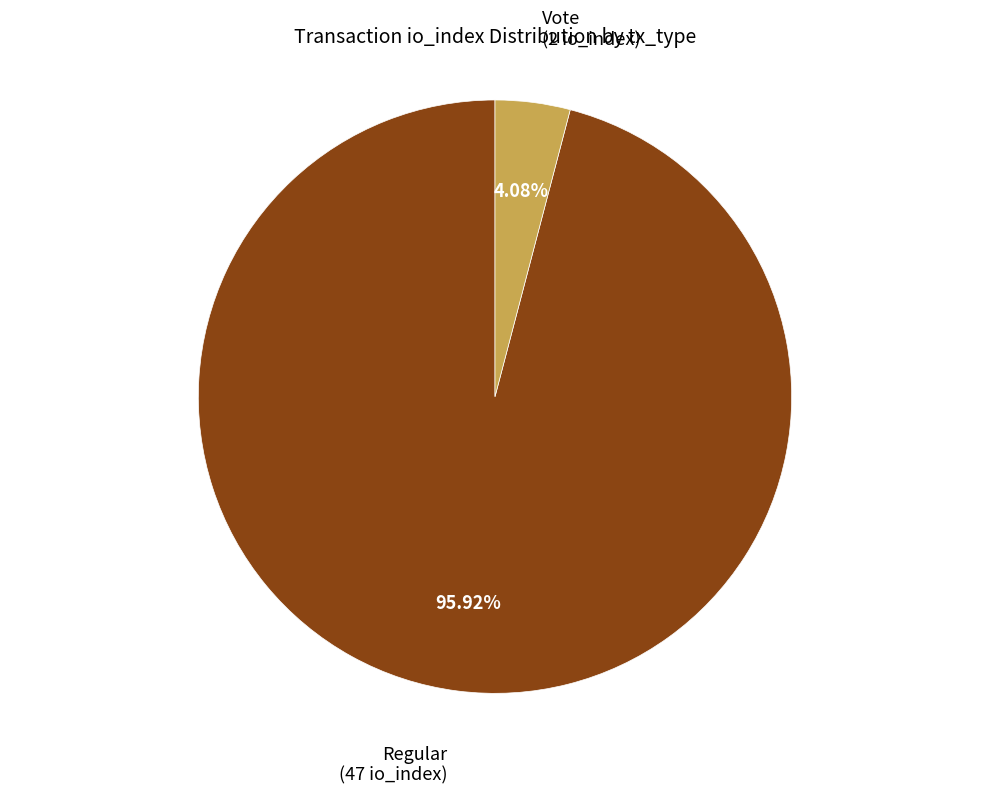

Is there a majority slice in this chart?

Yes